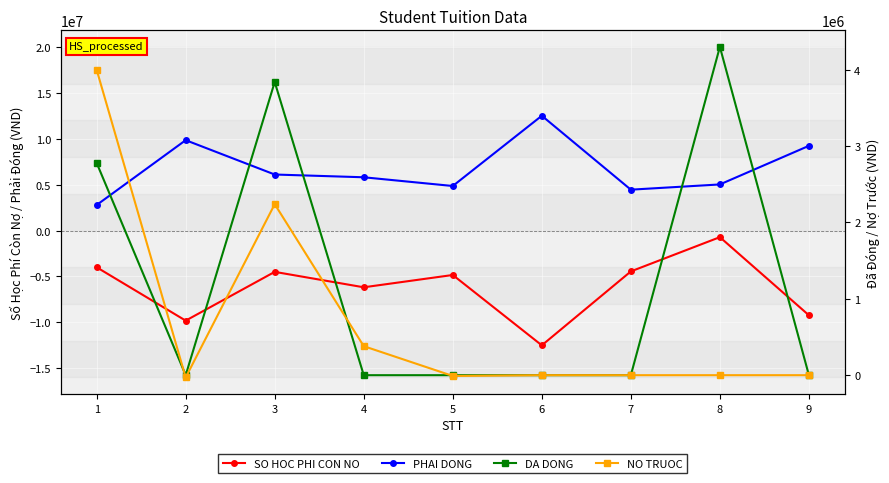

How many interior local valleys does the SO HOC PHI CON NO series have?

3